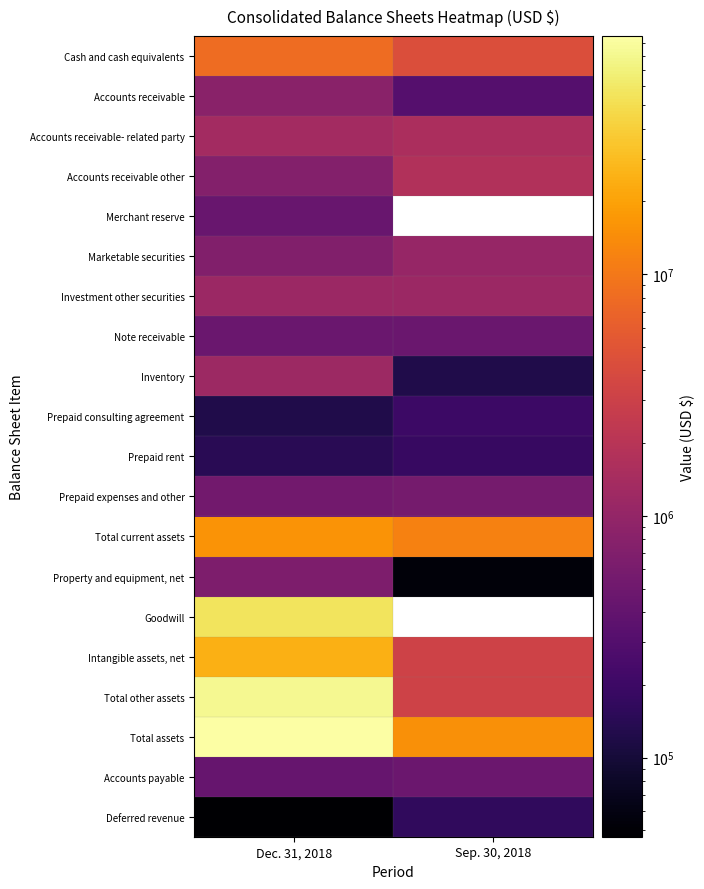

Which label corresponds to the largest value in the chart?

Dec. 31, 2018